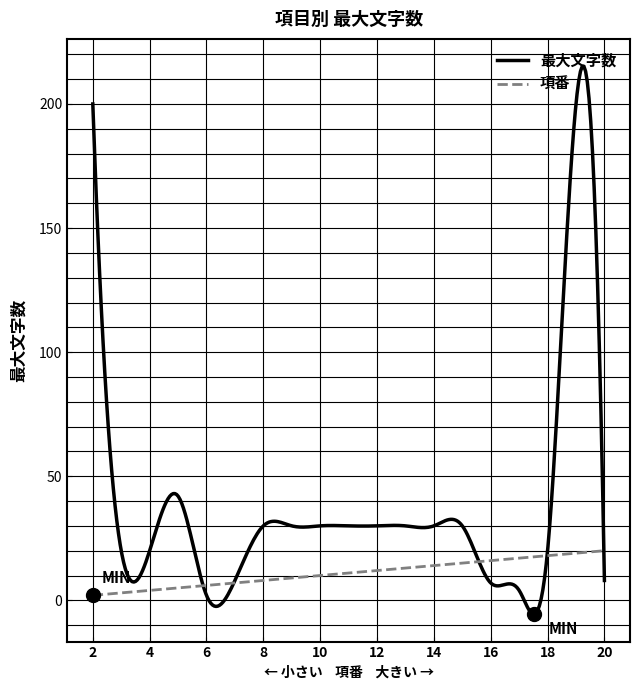

What is the maximum value shown in the chart?

215.2